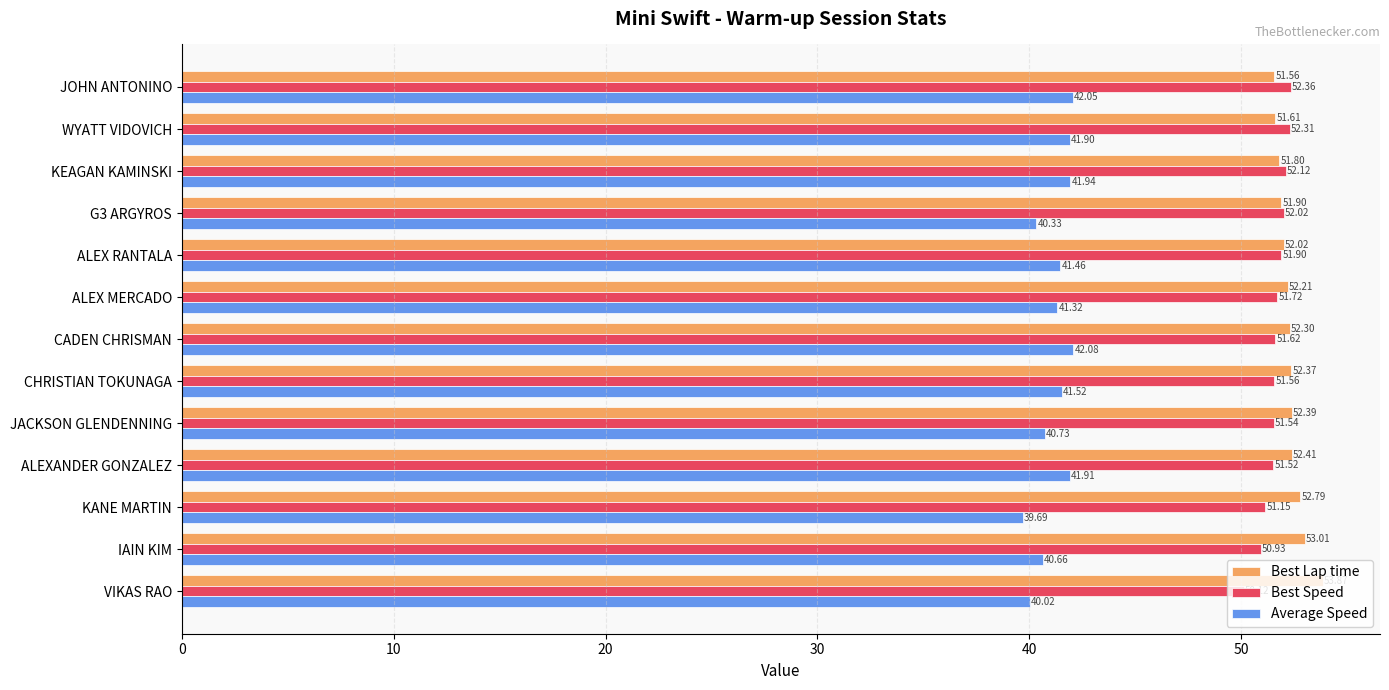

Where is Best Speed nearest to the value 51?

IAIN KIM